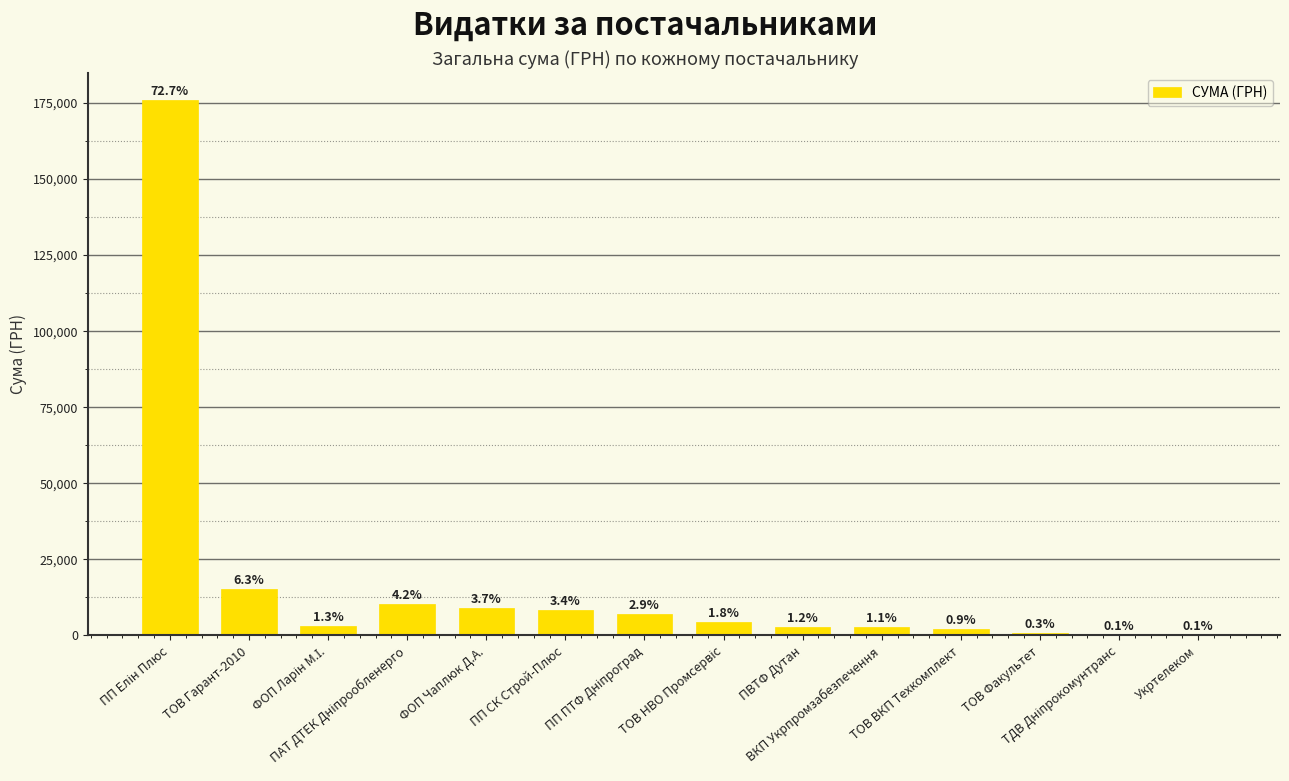

At which category does the chart reach its minimum across all series?

ТДВ Дніпрокомунтранс